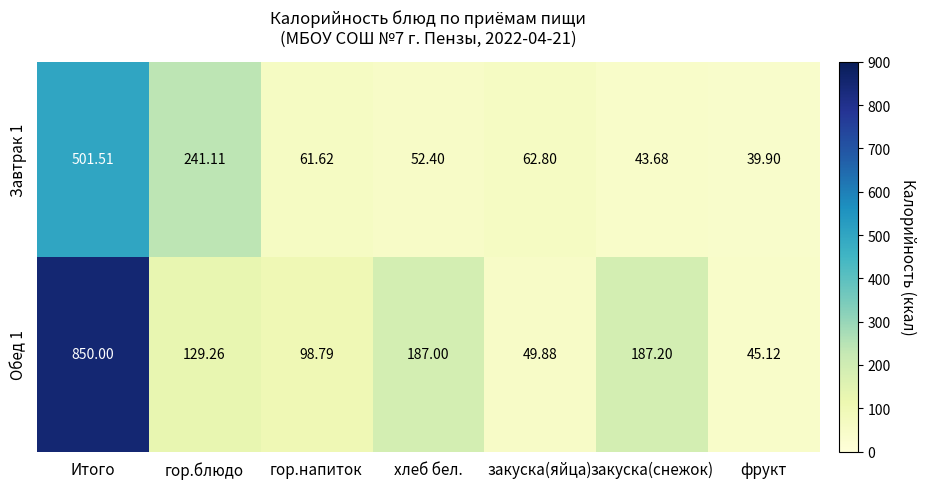

What is the minimum value shown in the chart?

39.9